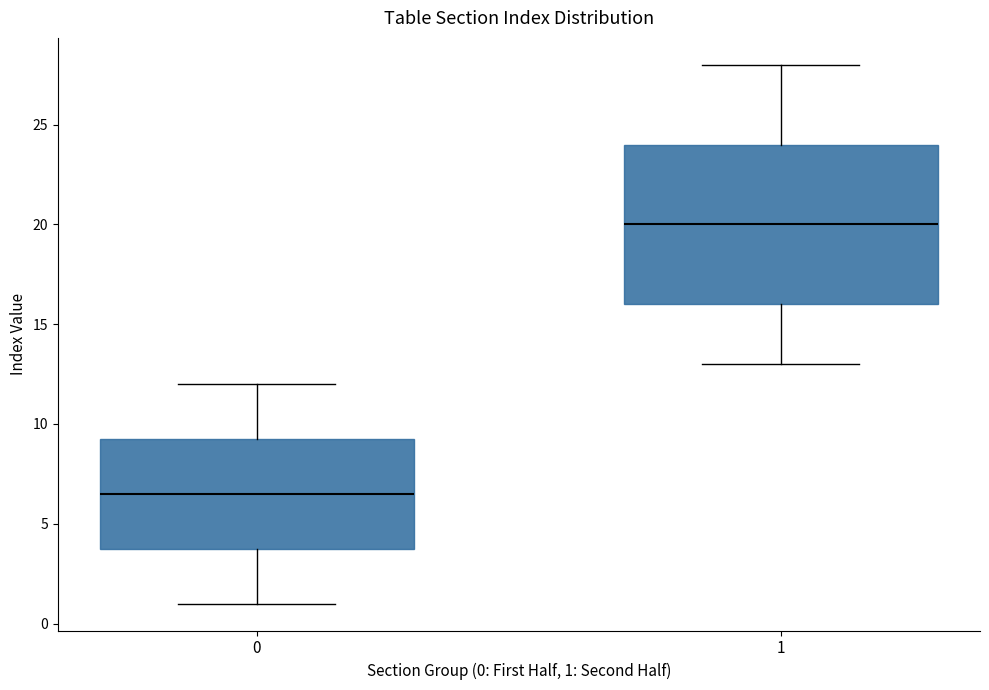

Reading left to right, transcribe this box plot: for each box, give where its median line is, the range the box spans, and where its two whiskers end, as read against the y-axis. The values are not printed on the chart, so give them approximately, as read against the axis.

0: median 6.5, box 4.0 to 9.5, whiskers 1.0 to 12.0
1: median 20.0, box 16.0 to 24.0, whiskers 13.0 to 28.0